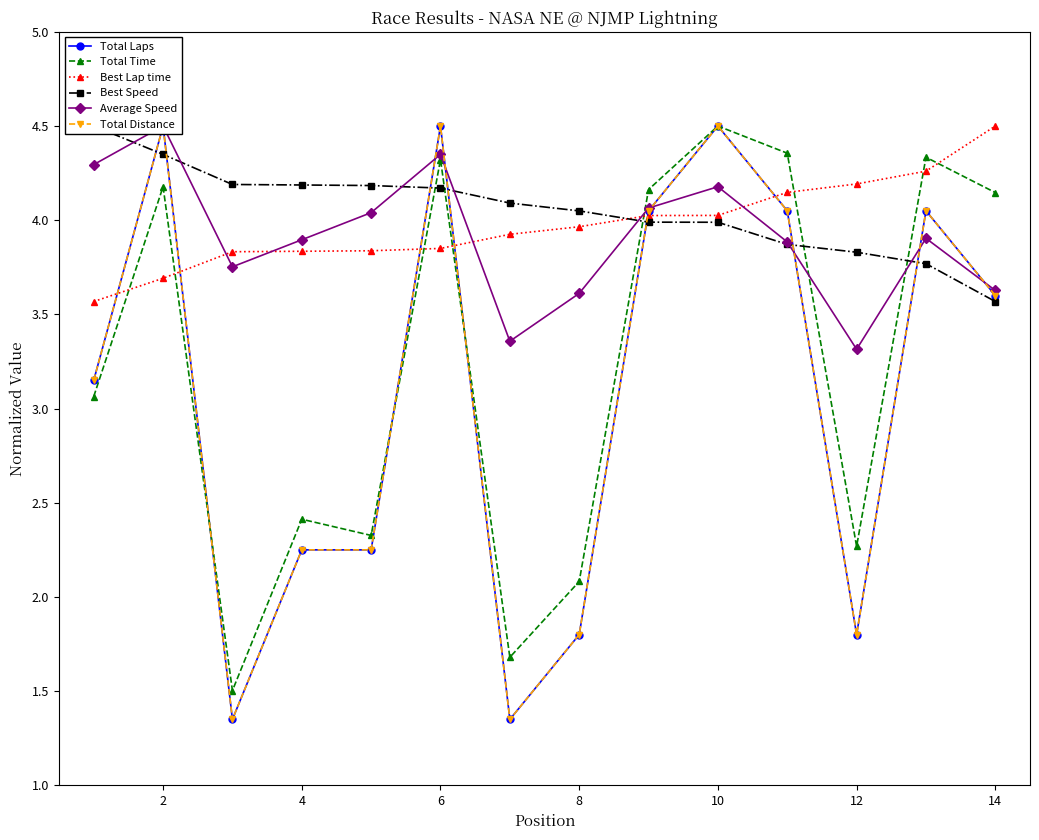

Is the value of Total Time at 6 greater than the value of Best Lap time at 14?

No